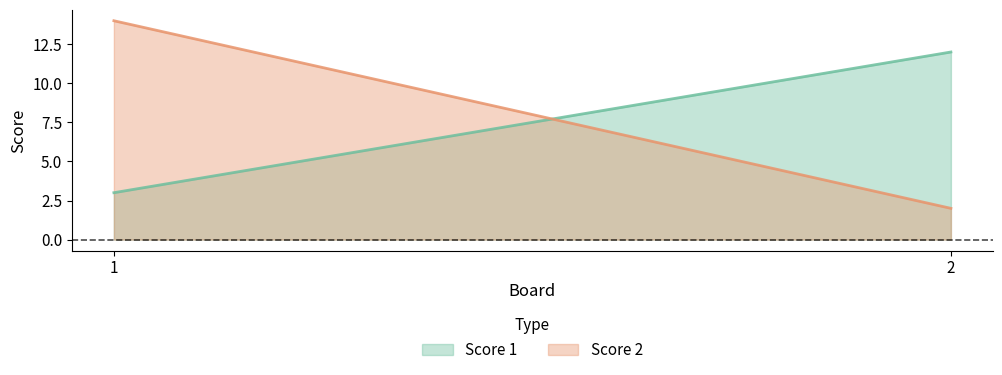

Which series has the largest total across all categories?

Score 2